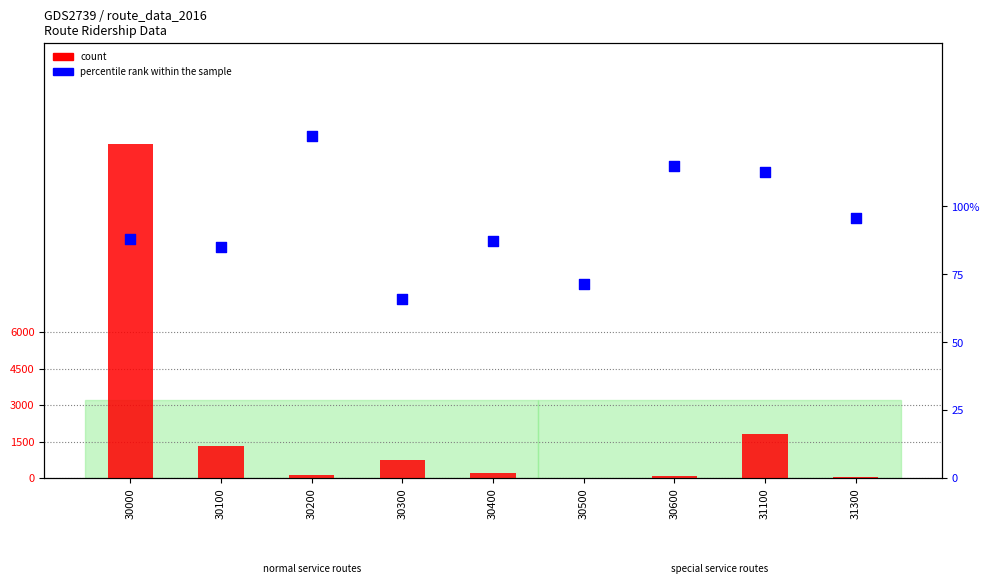

At how many categories does at least one series exceed 3898381?

1